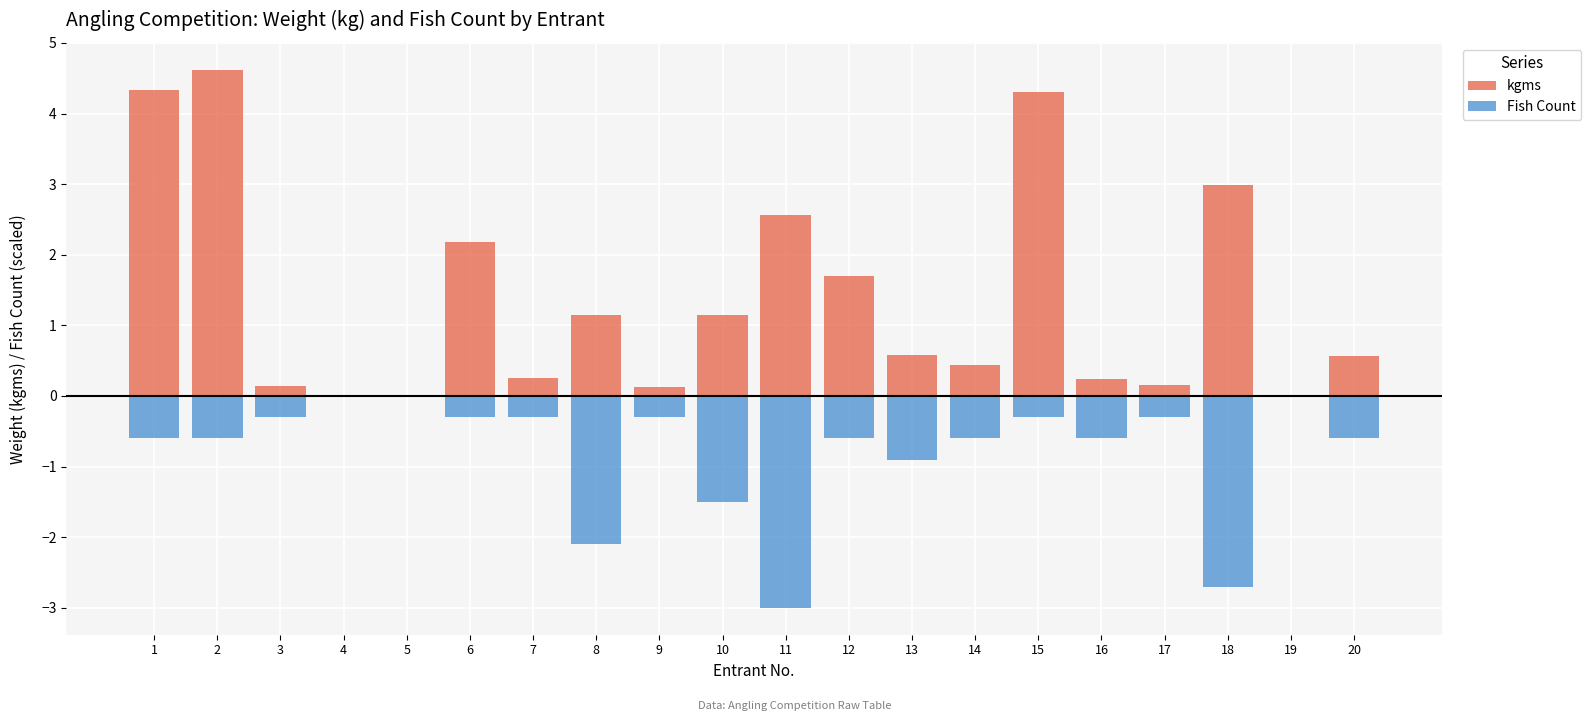

At which category is the sum across all series the highest?

2